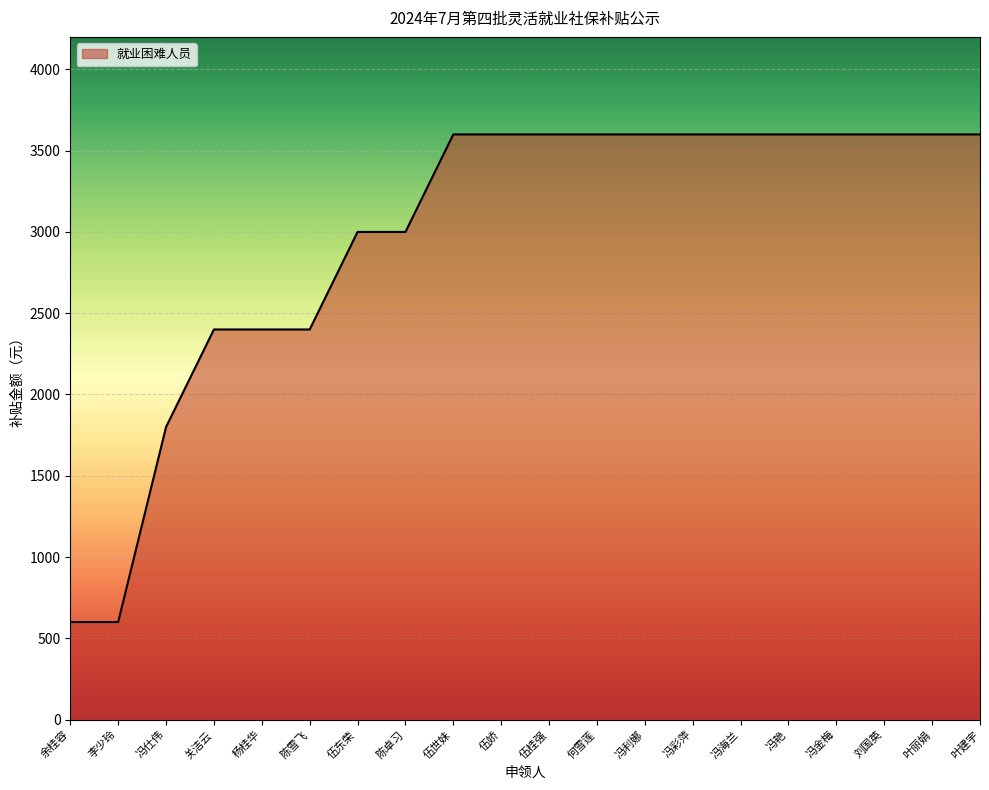

What is the change in value from 陈雪飞 to 伍娇?

+1200